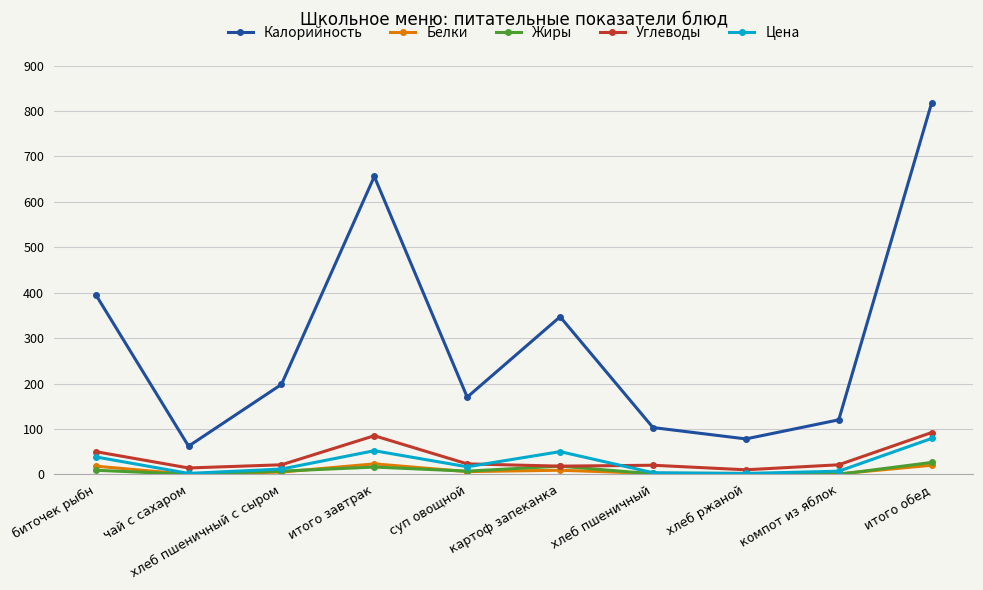

The Углеводы series shows 85.0 at итого завтрак. True or false?

True